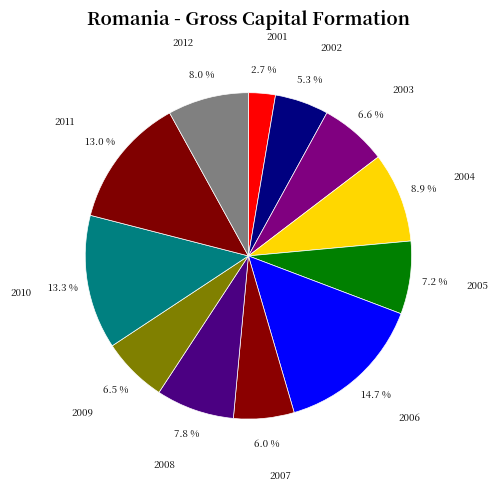

Does 2006 represent more than half of the total?

No